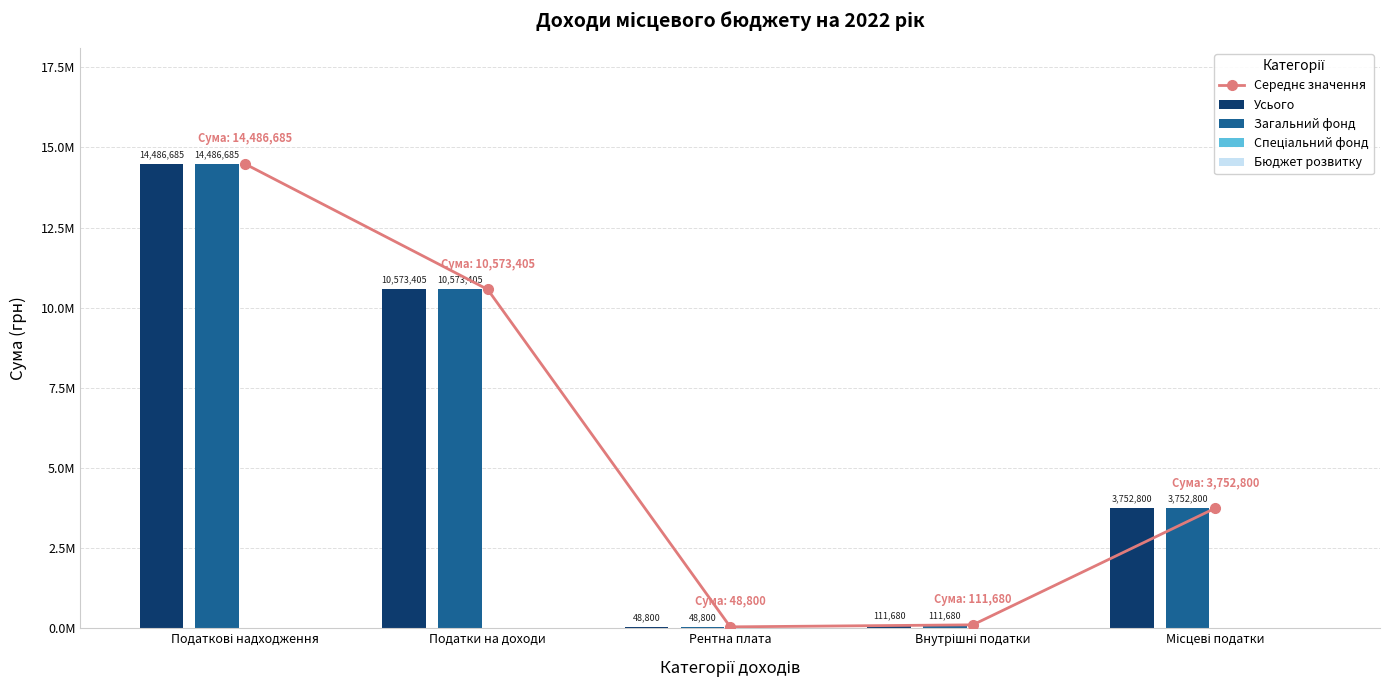

What position from the right is Внутрішні податки?

2